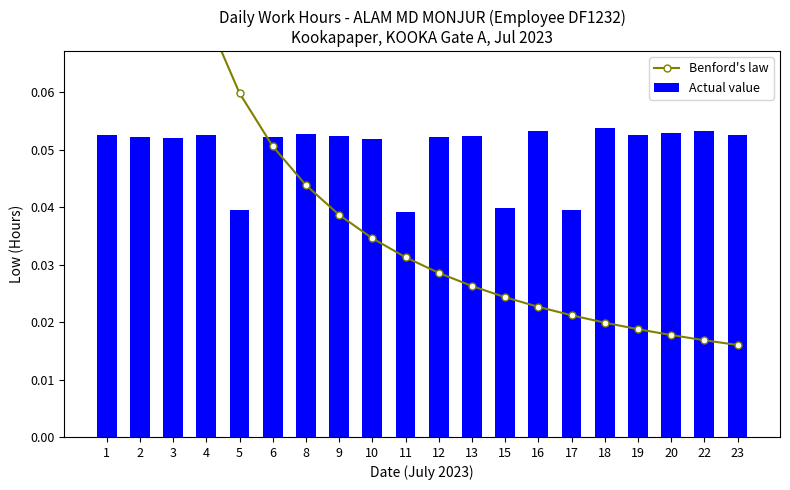

At which label is Actual value closest to 0?

11